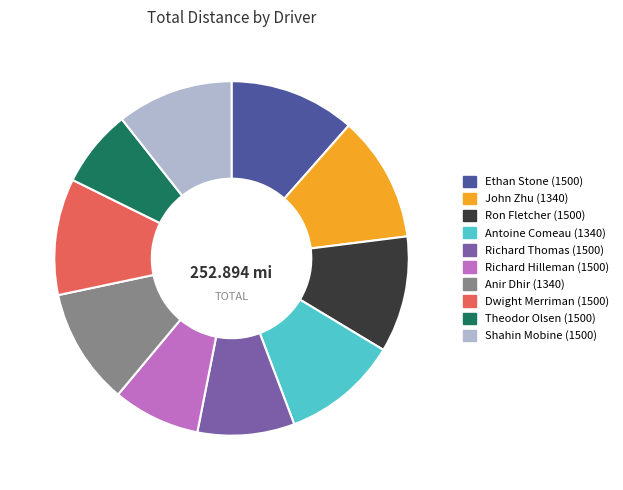

Combined, do Shahin Mobine (1500) and Anir Dhir (1340) account for over 50%?

No